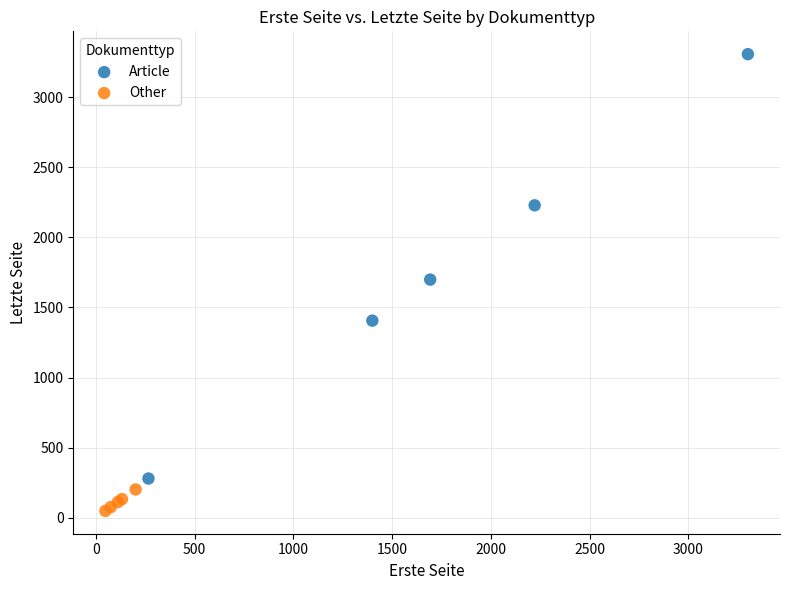

Which series has the widest spread of Y values?

Article